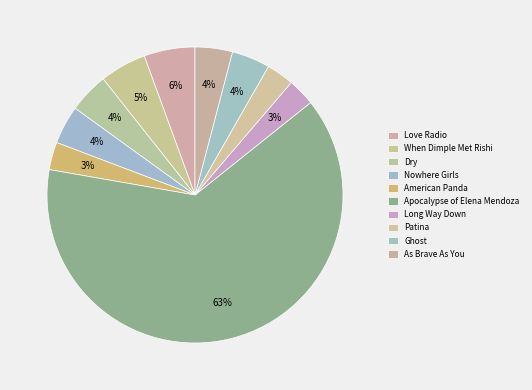

Does any single category account for the majority?

Yes